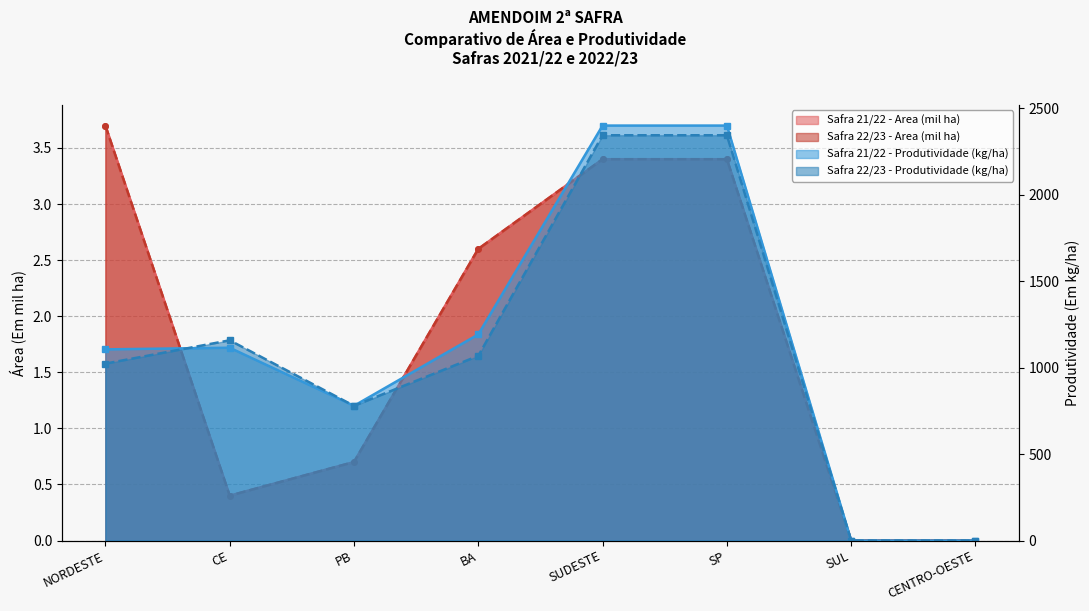

The Safra 21/22 - Produtividade (kg/ha) series shows 2400.0 at SUDESTE. True or false?

True